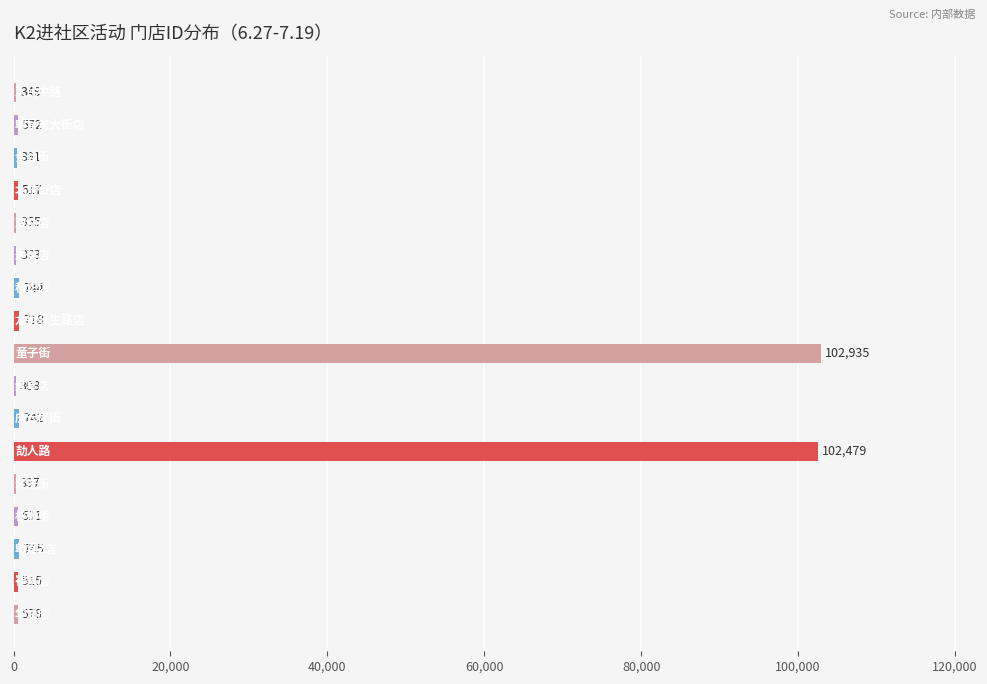

How many categories are shown in the chart?

17